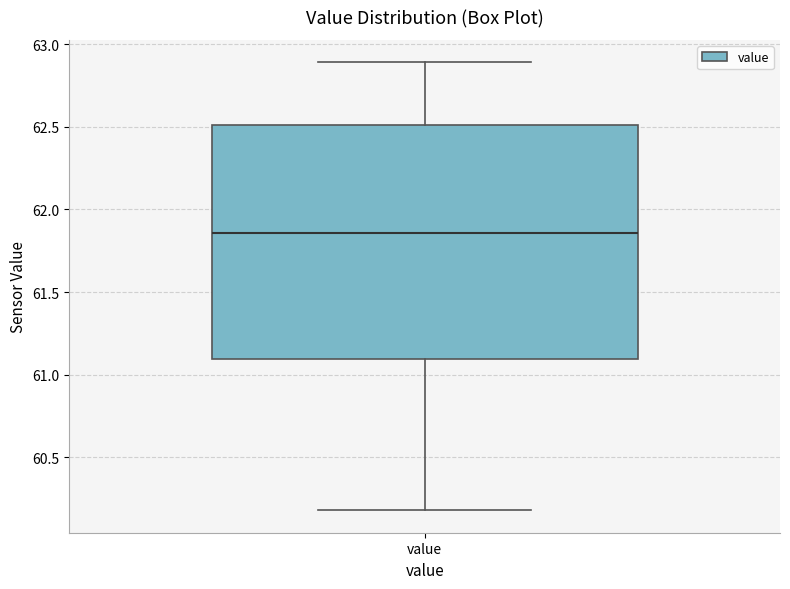

Transcribe this box plot: give where the median line is, the range the box spans, and where the two whiskers end, as read against the y-axis. The values are not printed on the chart, so give them approximately, as read against the axis.

median 61.85, box 61.10 to 62.50, whiskers 60.20 to 62.90